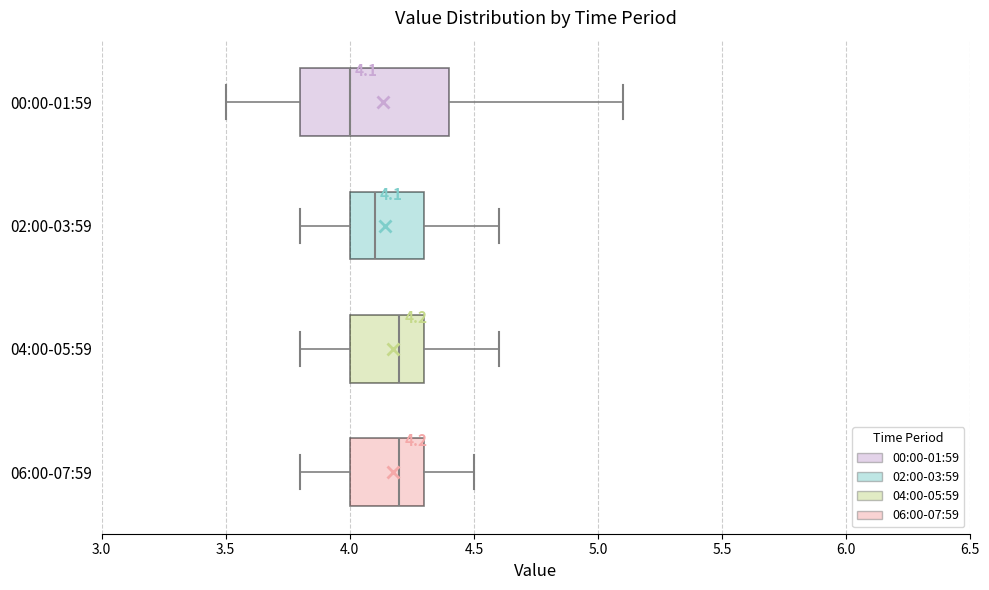

Which box is the widest, from its left edge to its right edge?

00:00-01:59